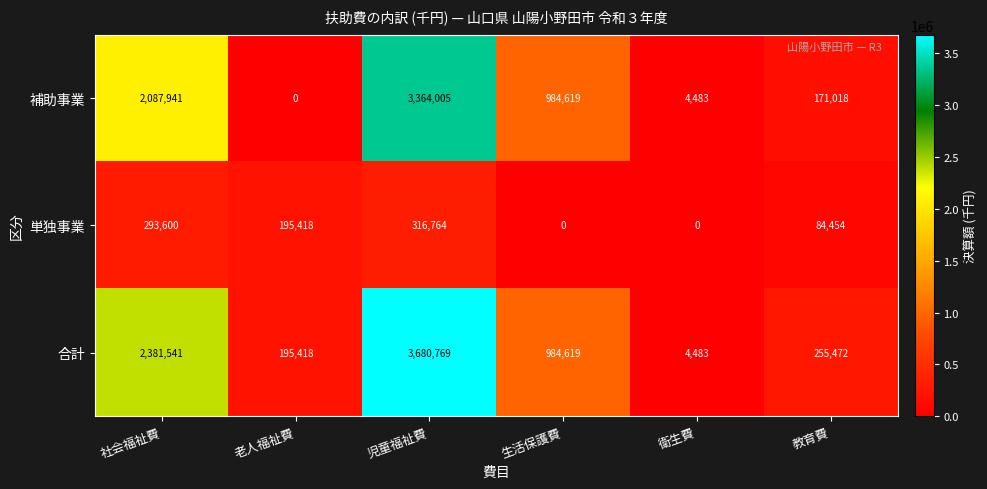

Reading left to right, what are all the values shown in this chart?

補助事業: 2087941	0	3364005	984619	4483	171018
単独事業: 293600	195418	316764	0	0	84454
合計: 2381541	195418	3680769	984619	4483	255472